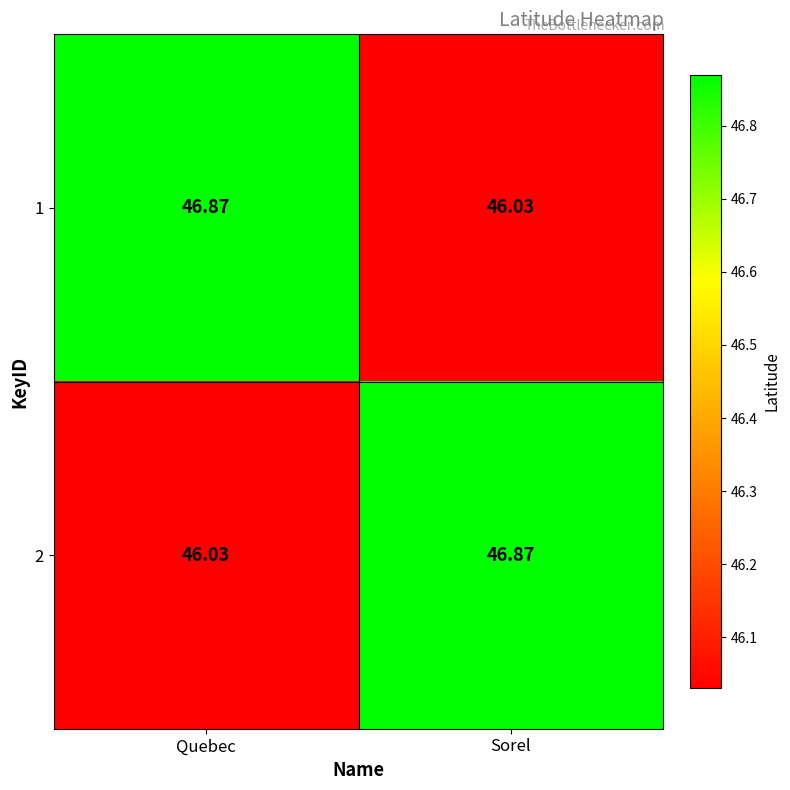

Where is 2 nearest to the value 46?

Quebec